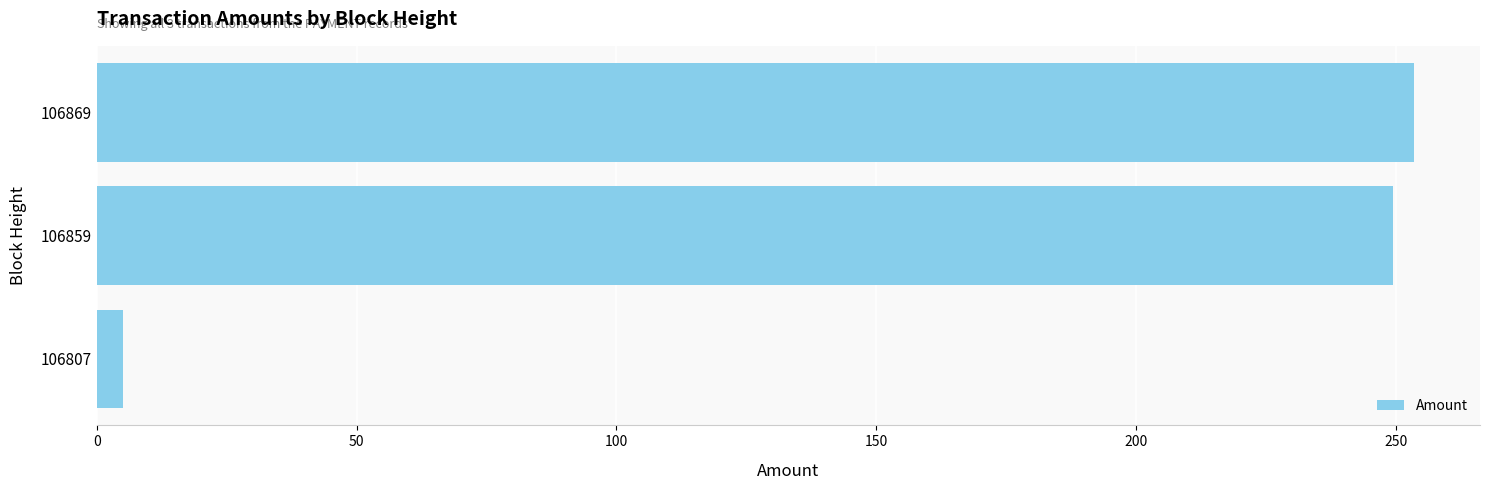

At which category does the chart reach its minimum across all series?

106807